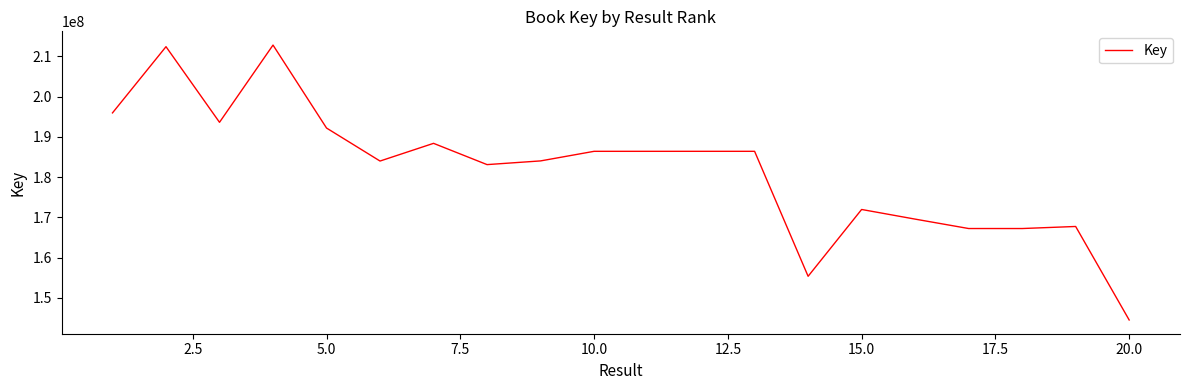

What is the smallest value displayed?

144532996